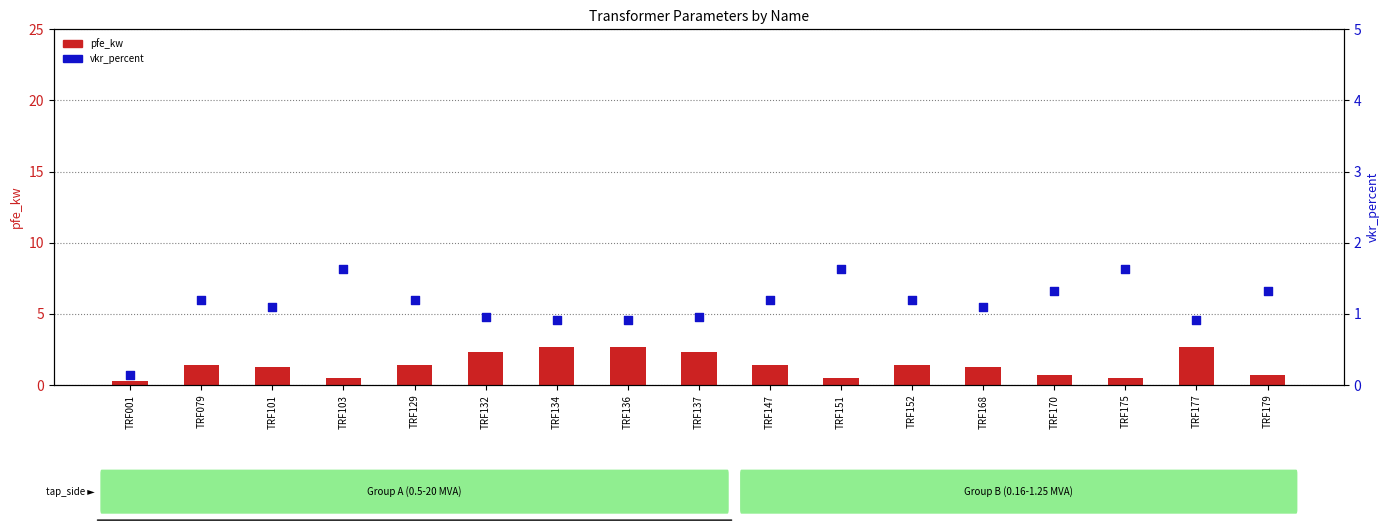

At how many categories does at least one series exceed 0?

17